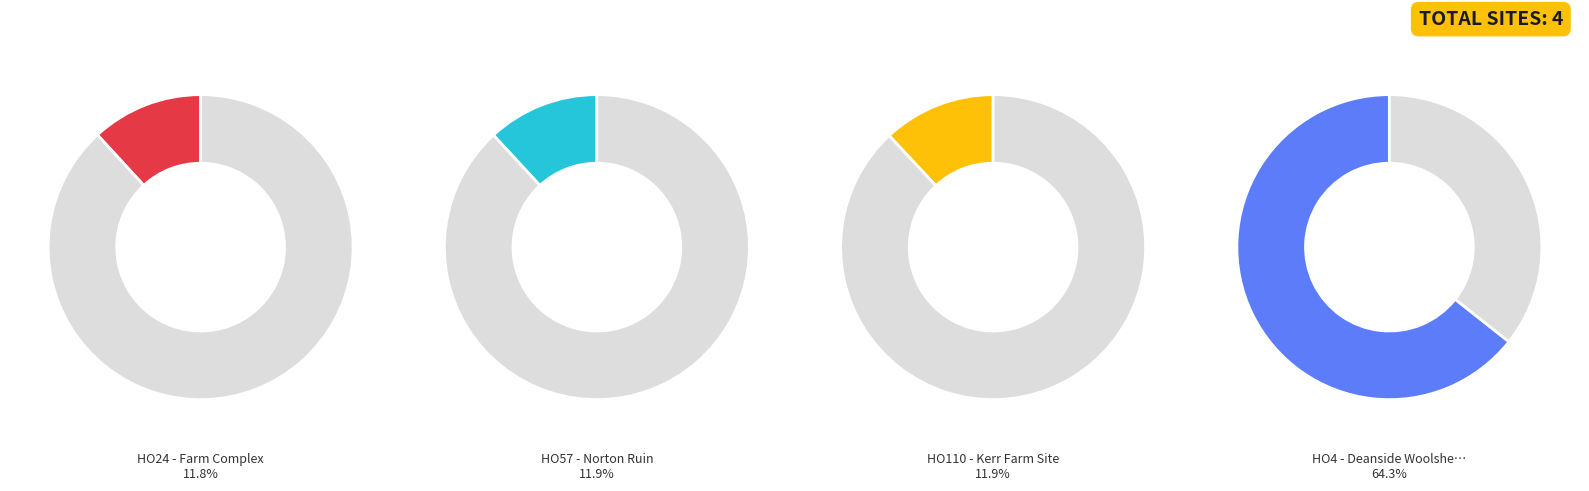

Which slice is the largest?

HO4 - Deanside Woolshed Complex